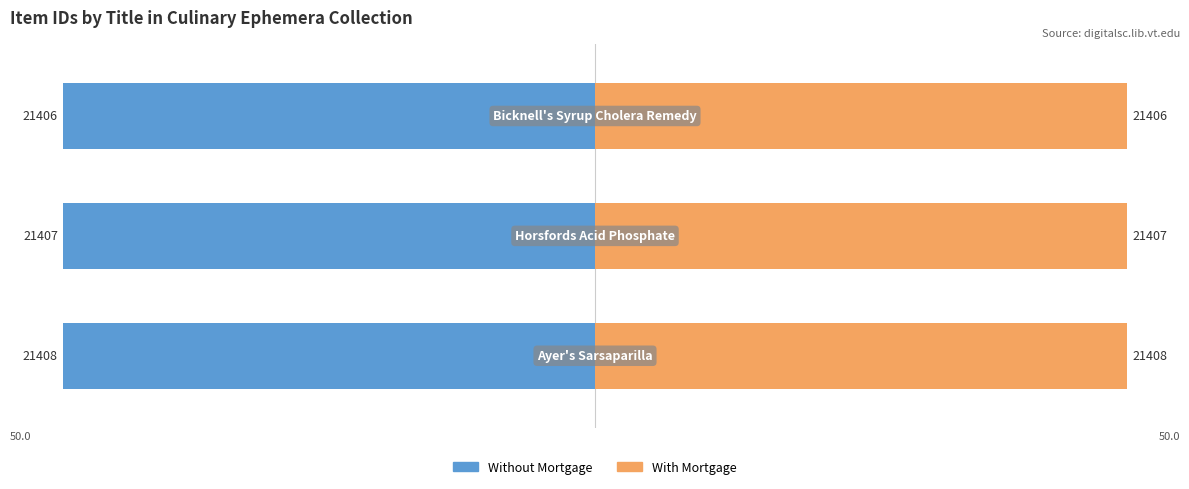

The value of With Mortgage at 0 is 32.1. True or false?

False